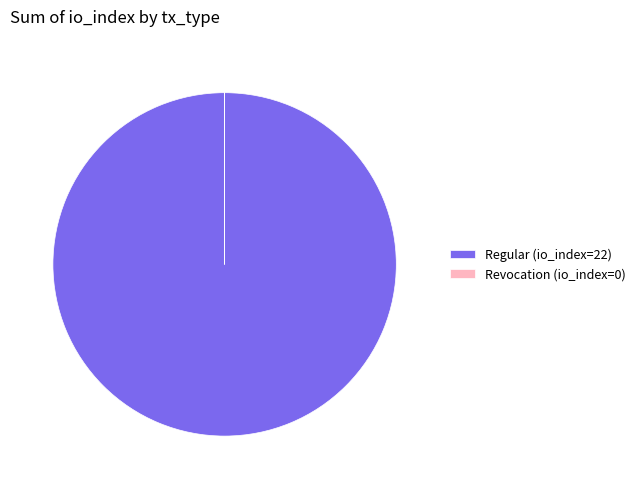

Is it true that Regular (io_index=22) is 92% of the pie?

False